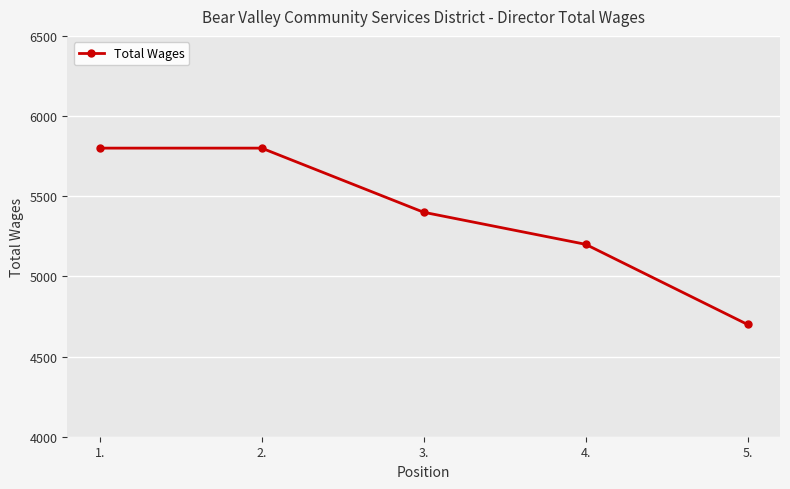

Which category has the lowest value across all series?

5.